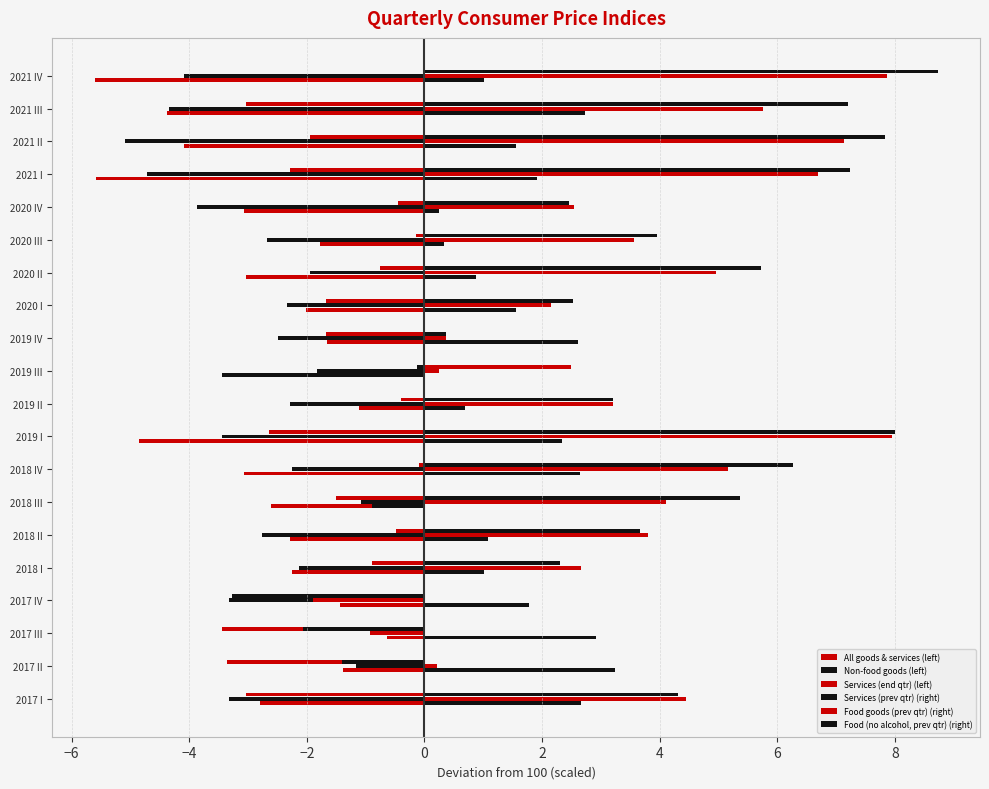

How many values in Food goods (prev qtr) (right) are above zero?

18